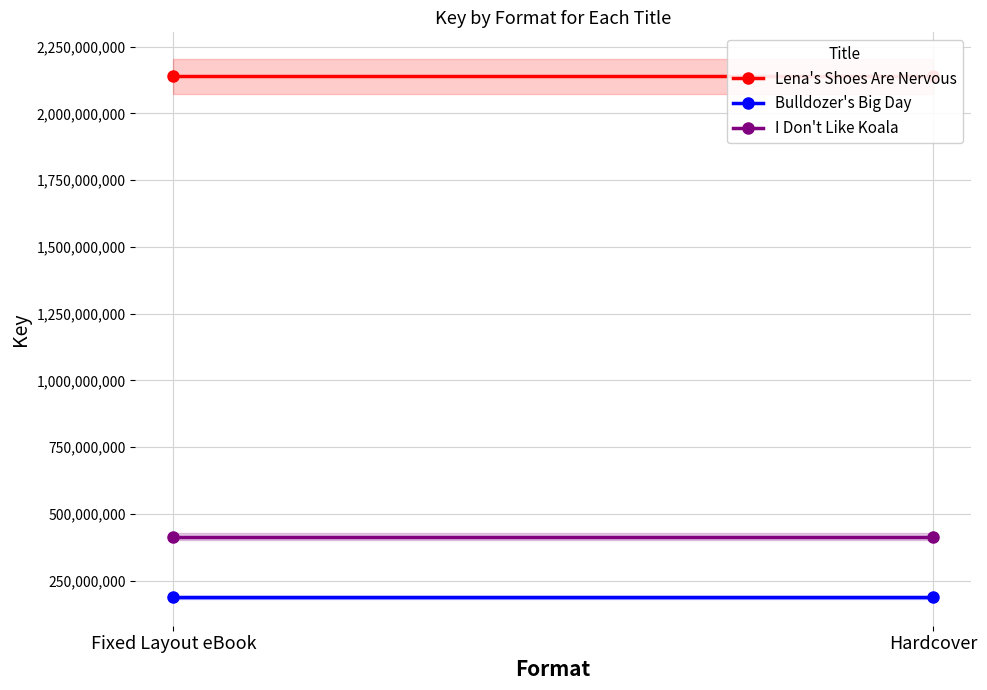

What is the average value of the Bulldozer's Big Day series?

187396775